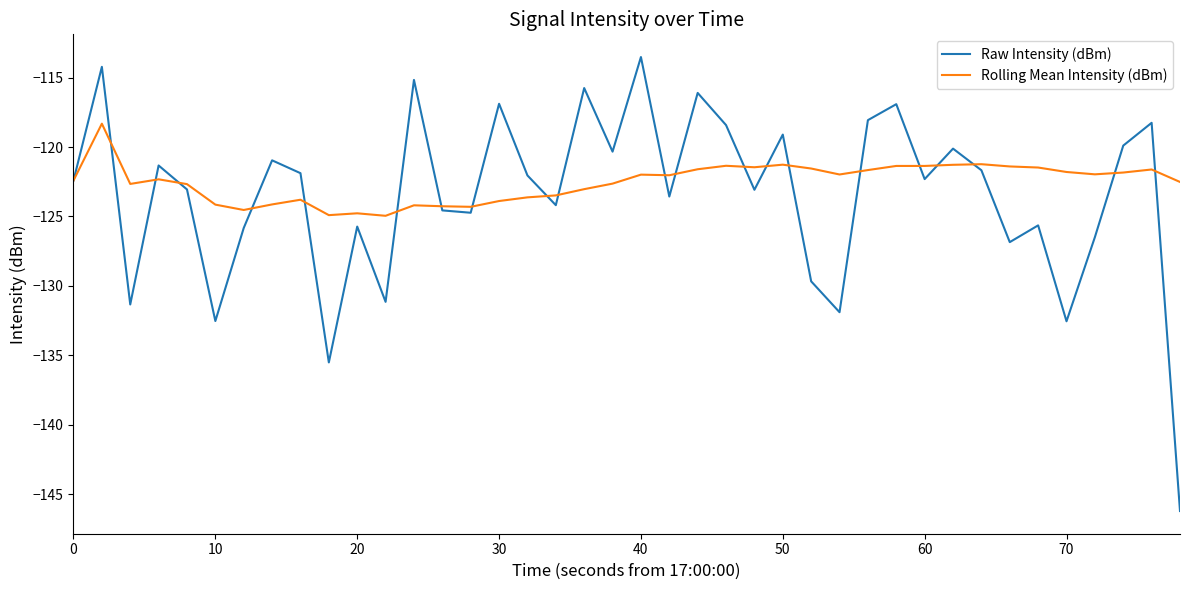

Rank the series by their maximum value, from highest to lowest.

Raw Intensity (dBm), Rolling Mean Intensity (dBm)